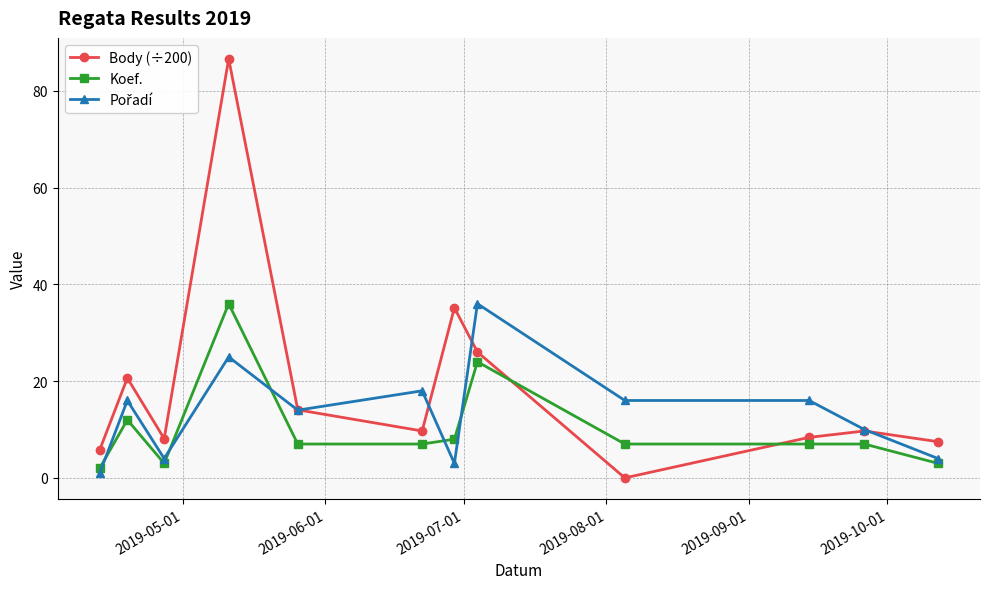

What is the maximum value for Body (÷200)?

86.6